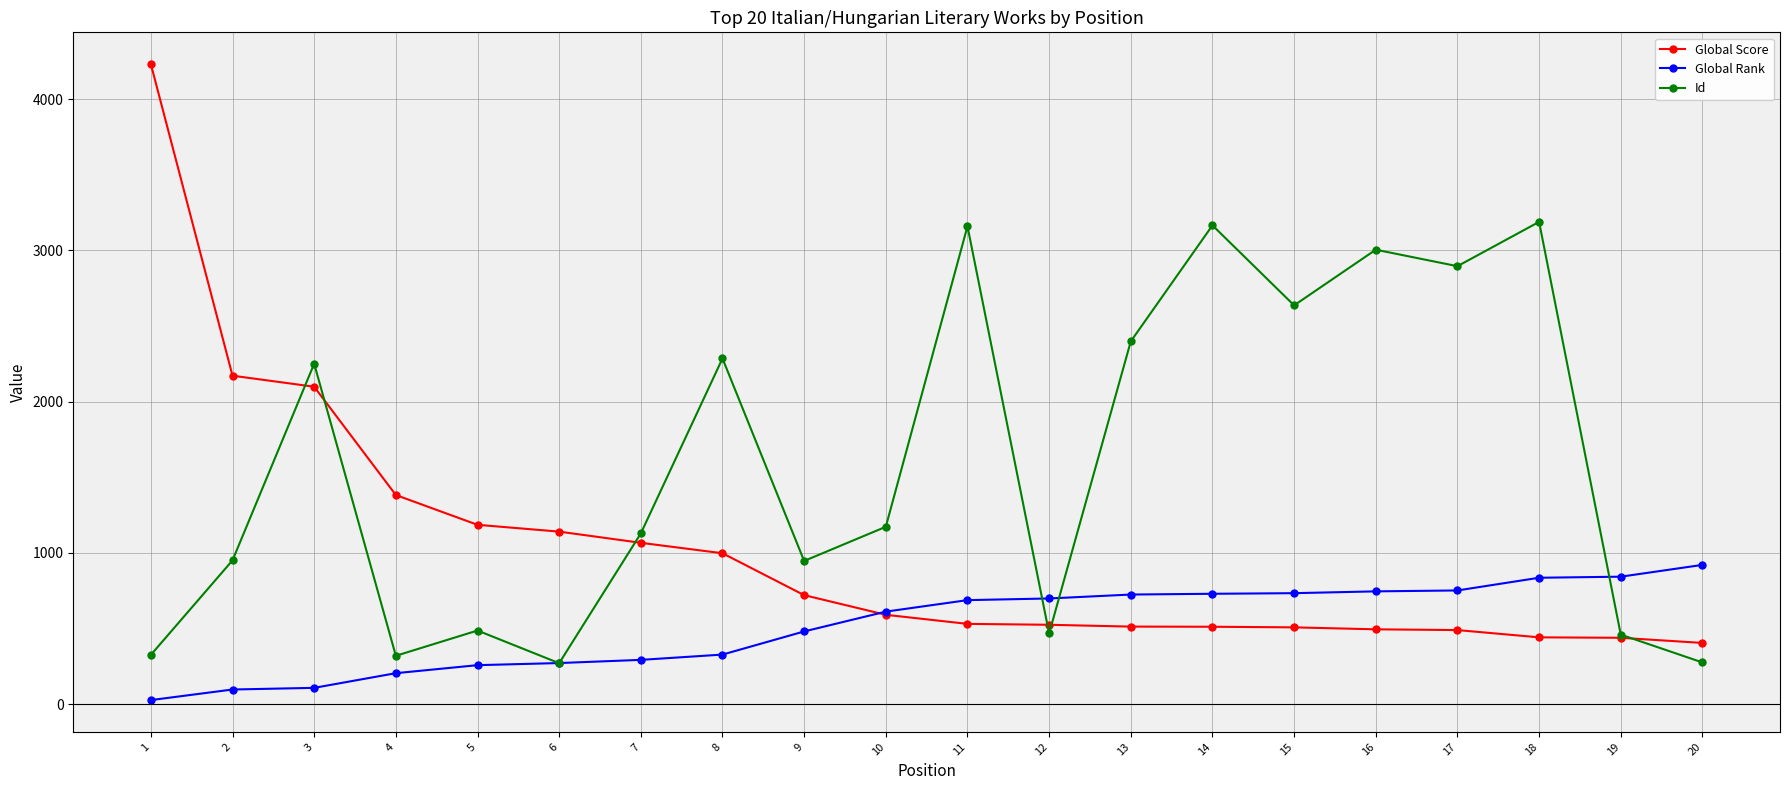

Between 3 and 19, which series saw the biggest shift?

Id